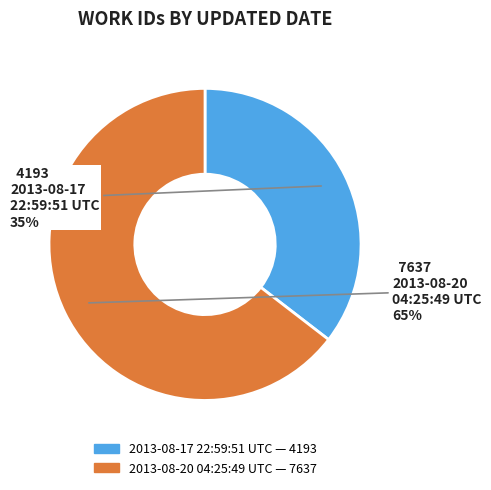

To the nearest percent, what percentage of the pie is 2013-08-20 04:25:49 UTC?

65%